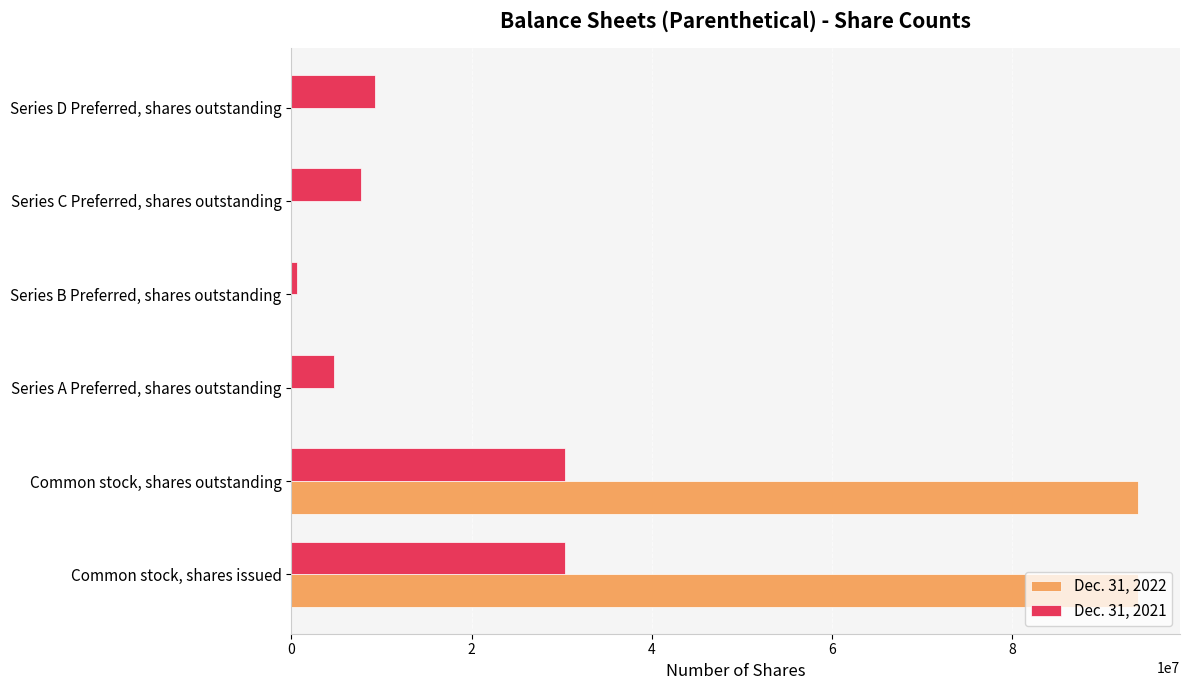

True or false: Dec. 31, 2022 has a value of 93943316 at Common stock, shares outstanding.

True